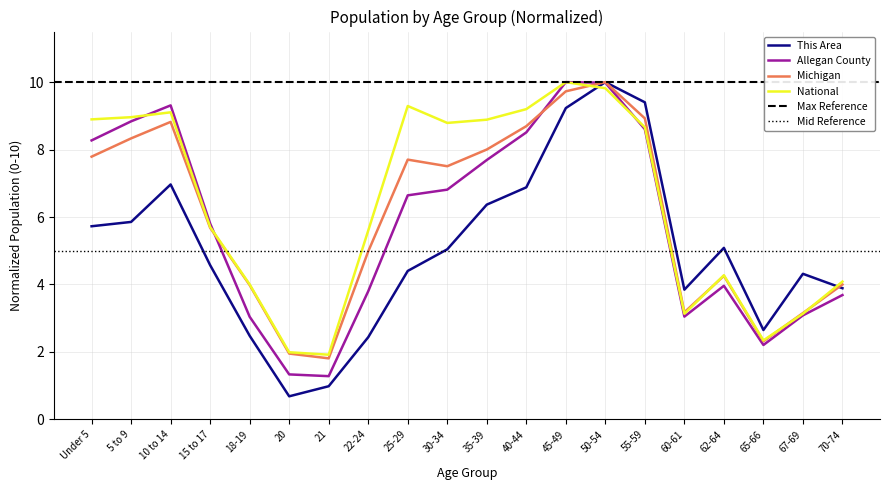

At which label does National first exceed 8?

Under 5